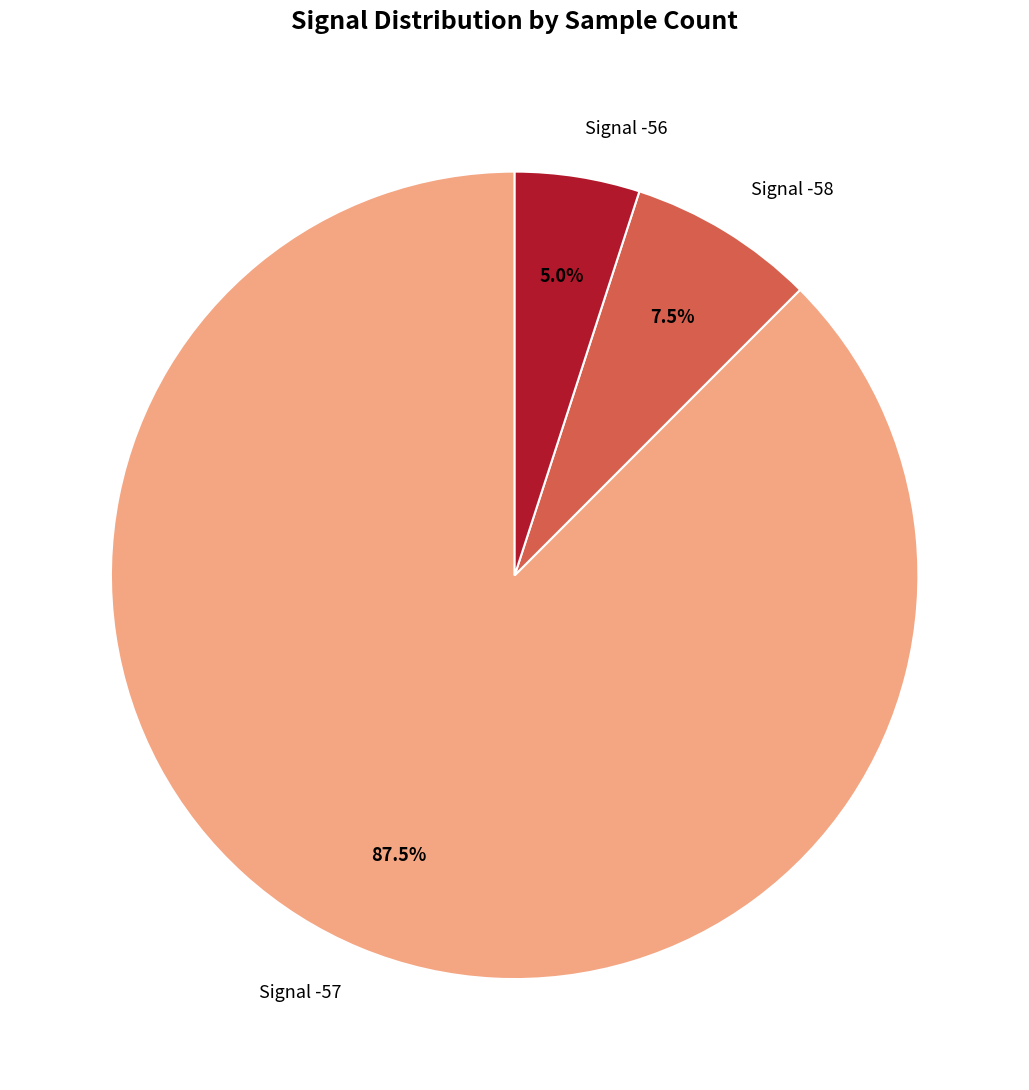

Rank the categories by value from highest to lowest.

Signal -57, Signal -58, Signal -56